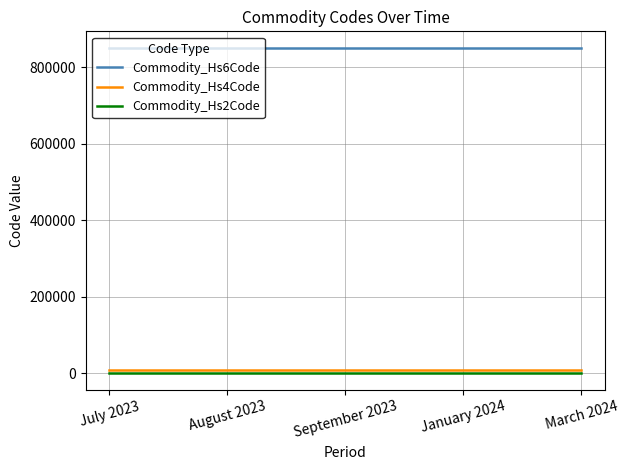

What is the maximum value shown in the chart?

851140